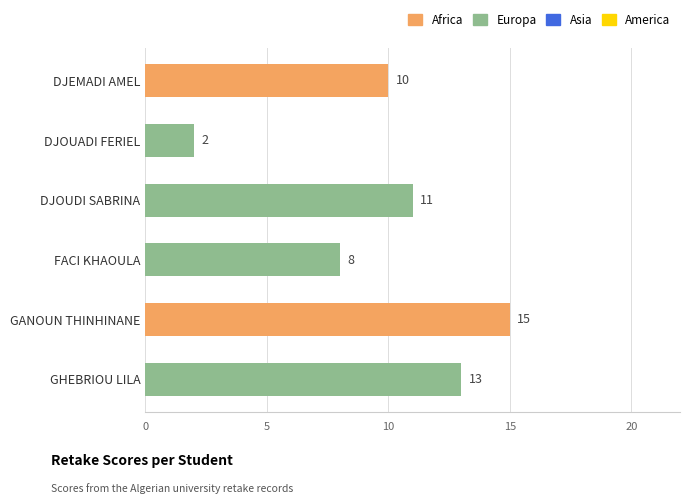

Reading top to bottom, transcribe all the data shown in this chart.

10	2	11	8	15	13